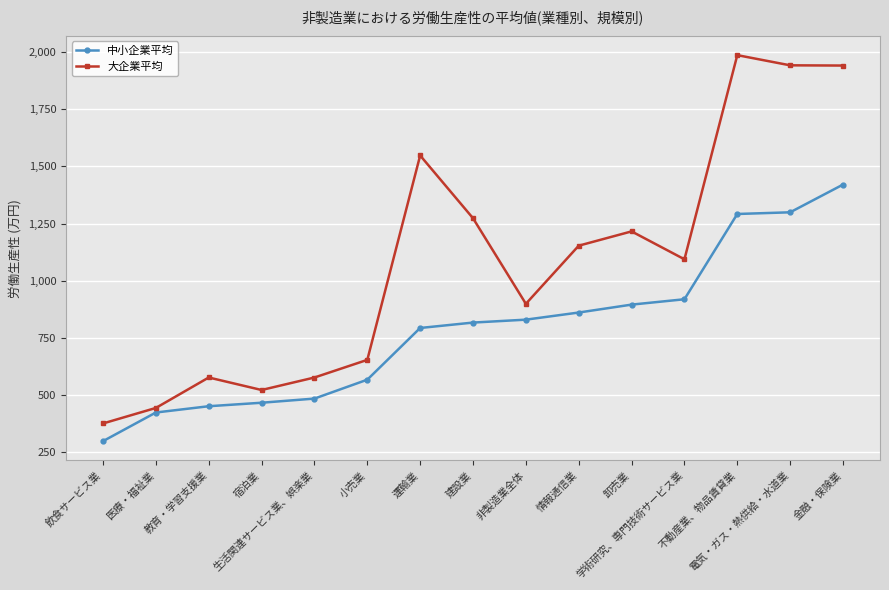

List the series in order of their peak value, highest first.

大企業平均, 中小企業平均